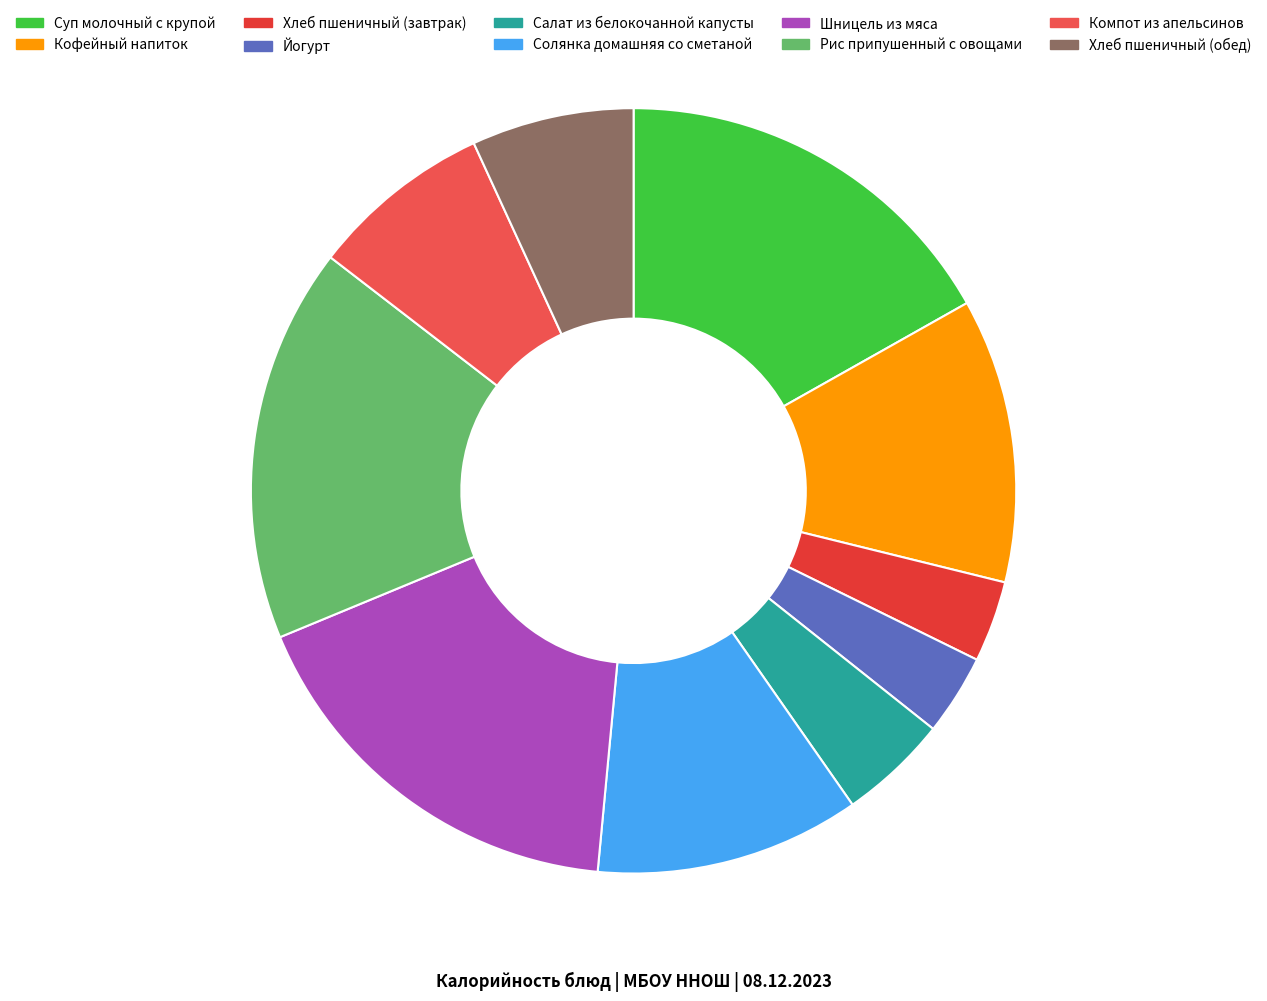

Is Кофейный напиток the majority of the pie?

No